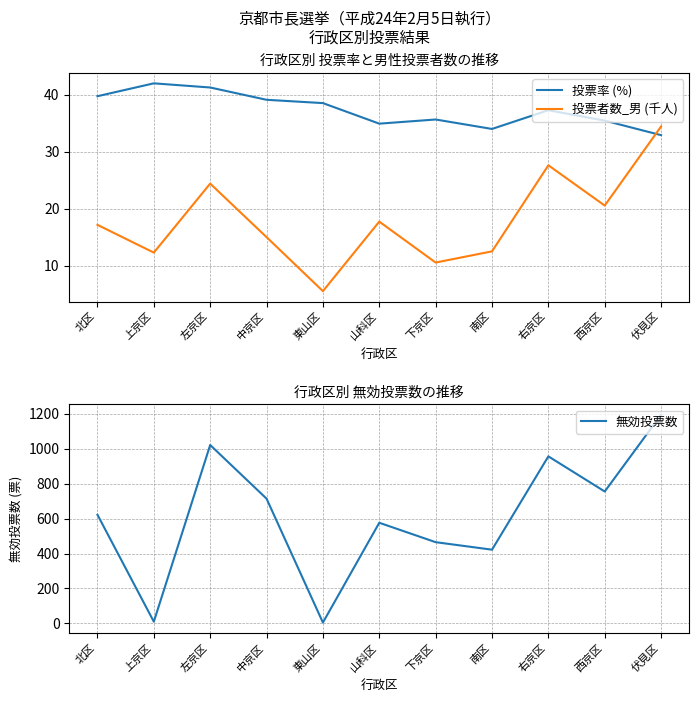

The 無効投票数 series shows 760.5 at 山科区. True or false?

False